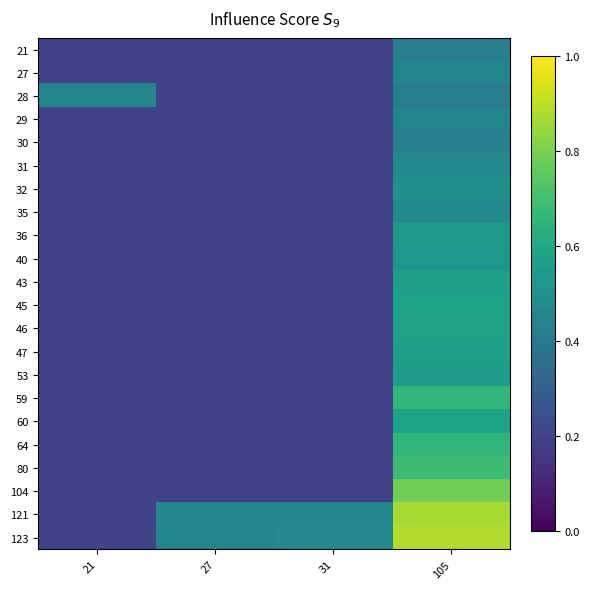

Reading left to right, transcribe all the data shown in this chart.

21: 21=0.2	27=0.2	31=0.2	105=0.4
27: 21=0.2	27=0.2	31=0.2	105=0.5
28: 21=0.5	27=0.2	31=0.2	105=0.4
29: 21=0.2	27=0.2	31=0.2	105=0.5
30: 21=0.2	27=0.2	31=0.2	105=0.4
31: 21=0.2	27=0.2	31=0.2	105=0.5
32: 21=0.2	27=0.2	31=0.2	105=0.5
35: 21=0.2	27=0.2	31=0.2	105=0.5
36: 21=0.2	27=0.2	31=0.2	105=0.5
40: 21=0.2	27=0.2	31=0.2	105=0.5
43: 21=0.2	27=0.2	31=0.2	105=0.6
45: 21=0.2	27=0.2	31=0.2	105=0.6
46: 21=0.2	27=0.2	31=0.2	105=0.6
47: 21=0.2	27=0.2	31=0.2	105=0.6
53: 21=0.2	27=0.2	31=0.2	105=0.5
59: 21=0.2	27=0.2	31=0.2	105=0.7
60: 21=0.2	27=0.2	31=0.2	105=0.6
64: 21=0.2	27=0.2	31=0.2	105=0.7
80: 21=0.2	27=0.2	31=0.2	105=0.7
104: 21=0.2	27=0.2	31=0.2	105=0.8
121: 21=0.2	27=0.5	31=0.5	105=0.9
123: 21=0.2	27=0.5	31=0.5	105=0.9